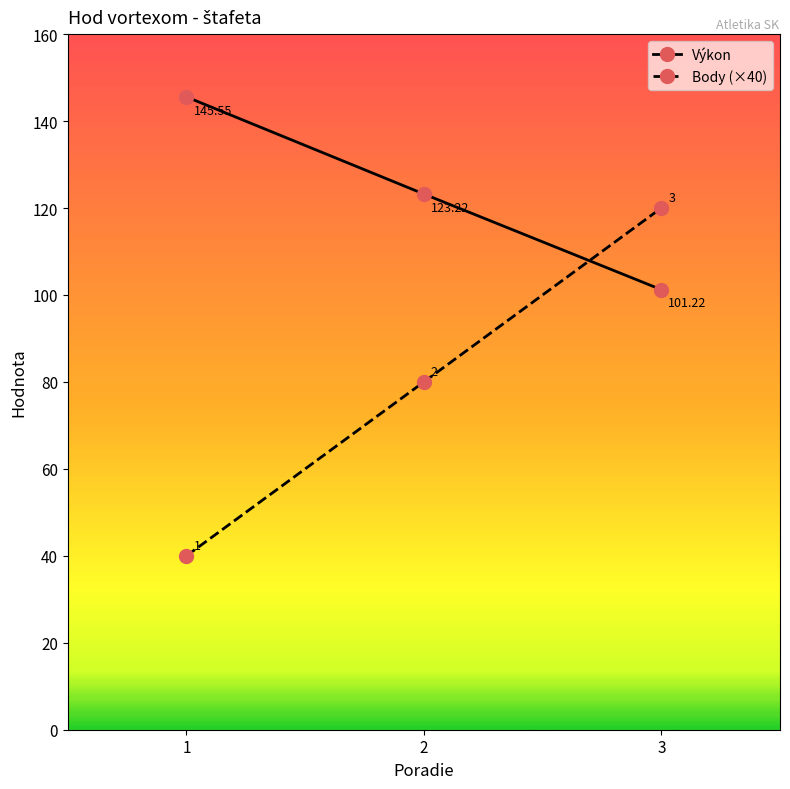

List the series in order of their overall mean, highest first.

Výkon, Body (×40)